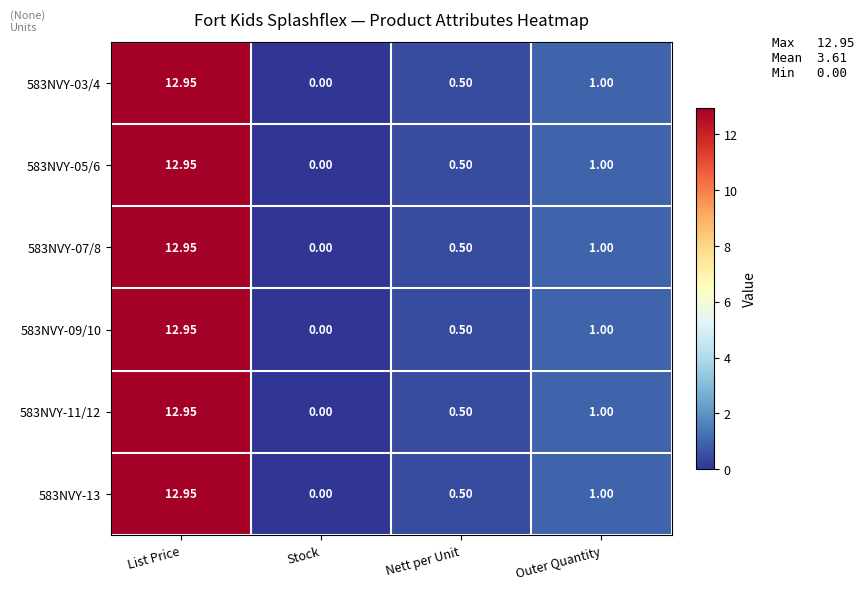

List the labels in order of 583NVY-07/8 value, smallest first.

Stock, Nett per Unit, Outer Quantity, List Price